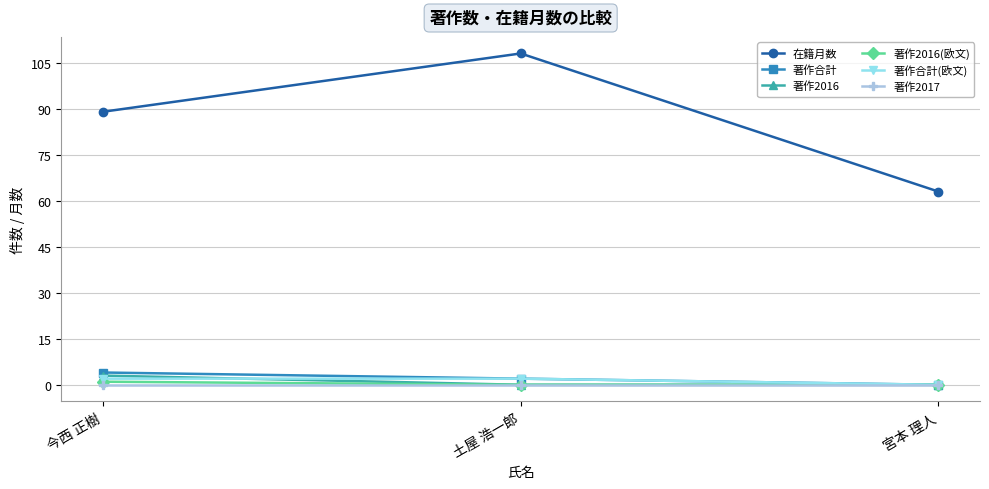

How many data points does each series have?

3